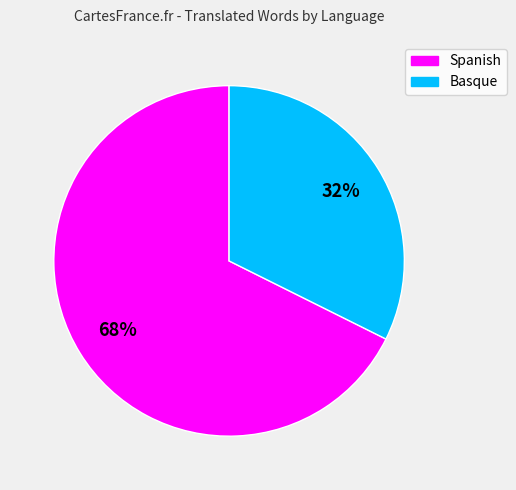

To the nearest percent, what is the combined percentage of Basque and Spanish?

100%